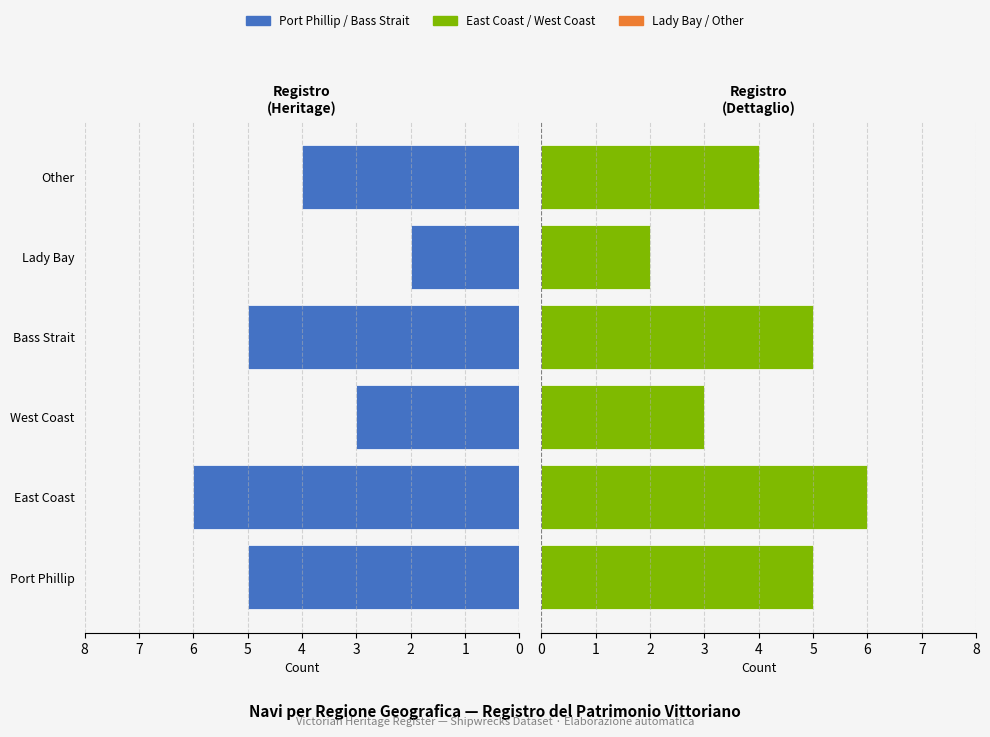

How many categories are shown in the chart?

6